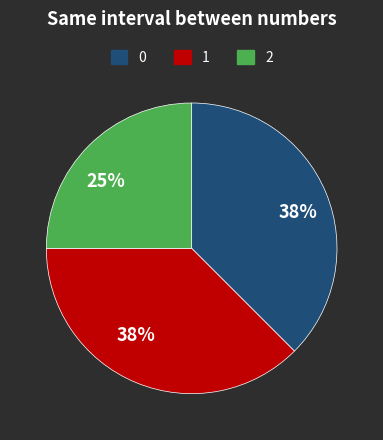

Which slice is the smallest?

2